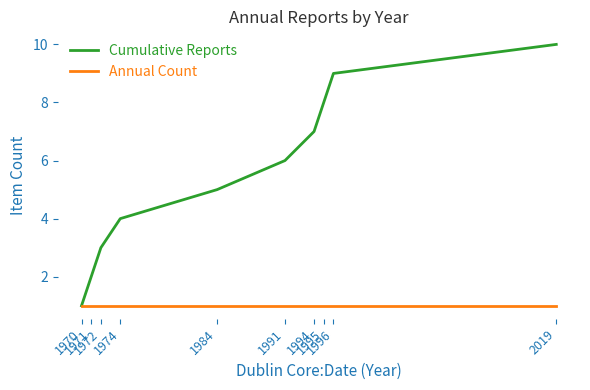

What is the maximum value for Cumulative Reports?

10